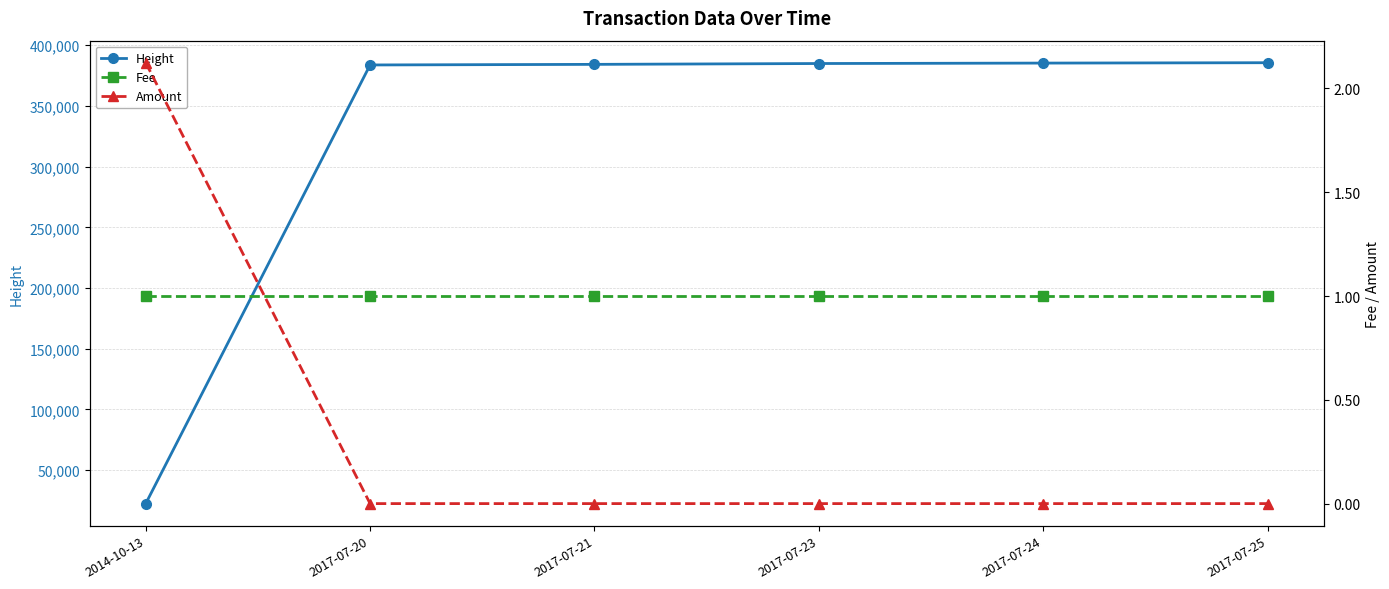

Which has a higher value, 2017-07-21 or 2017-07-23?

2017-07-23